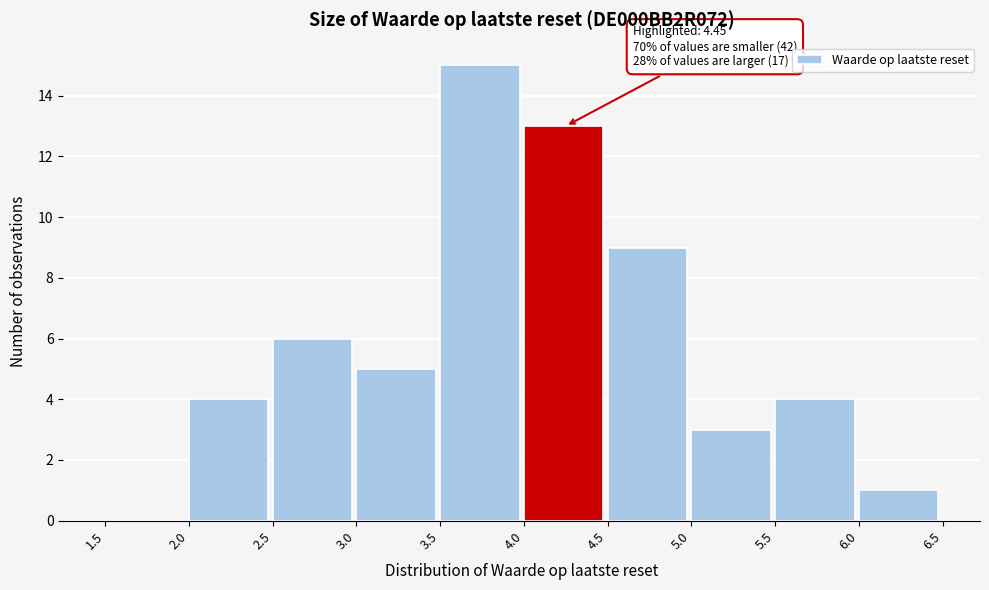

Over which range of the x-axis is the bar tallest?

3.5 to 4.0